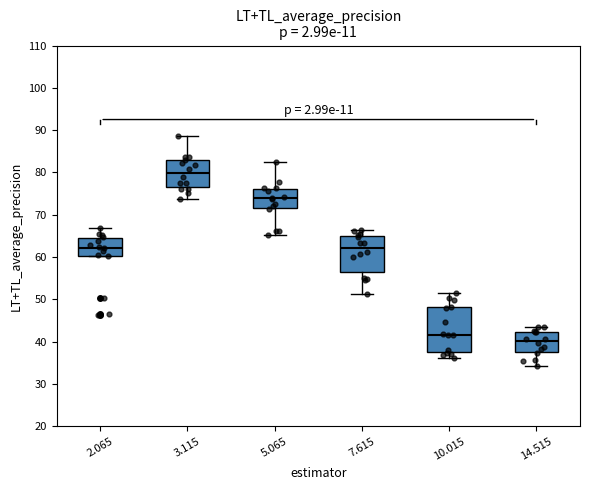

Where is the upper edge of the box at x = 7.615 on the y-axis? The values are not printed on the chart, so give them approximately, as read against the axis.

65